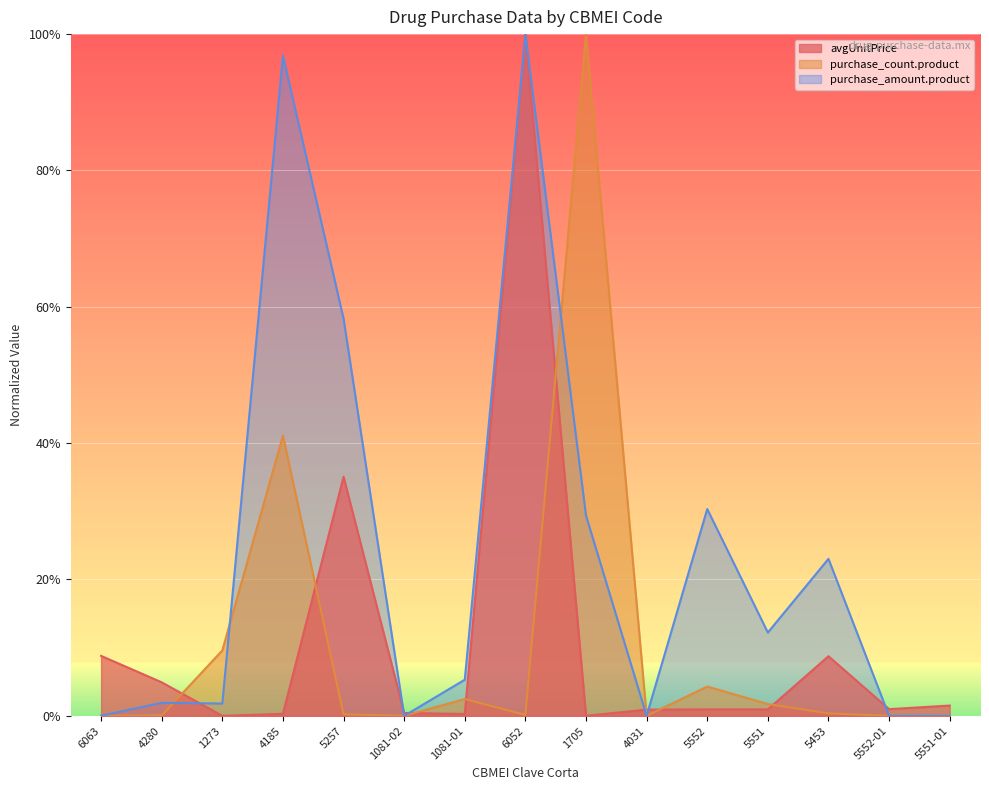

True or false: purchase_amount.product has a value of 0.4 at 4031.

False